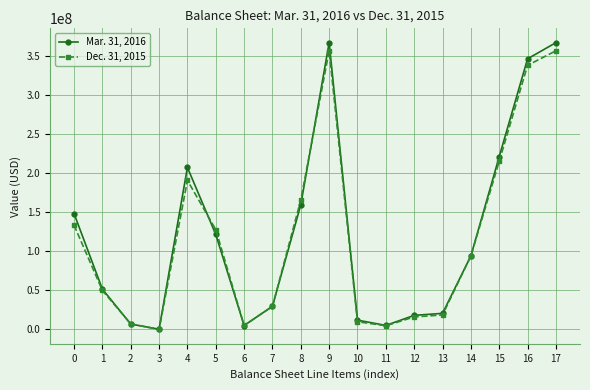

Which series has the widest spread of values?

Mar. 31, 2016